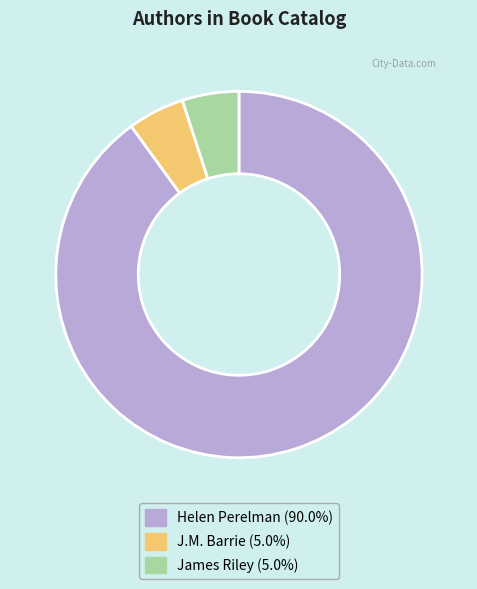

Which category accounts for the majority?

Helen Perelman